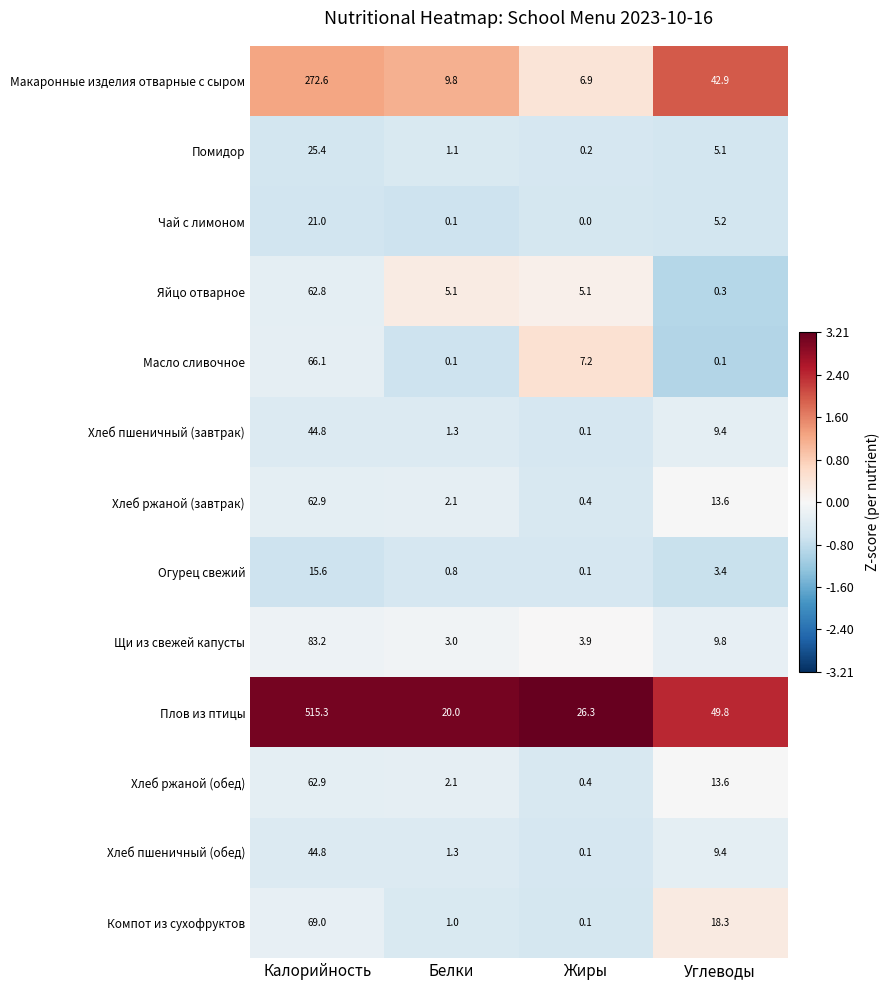

The value of Хлеб ржаной (обед) at Жиры is 0.4. True or false?

True